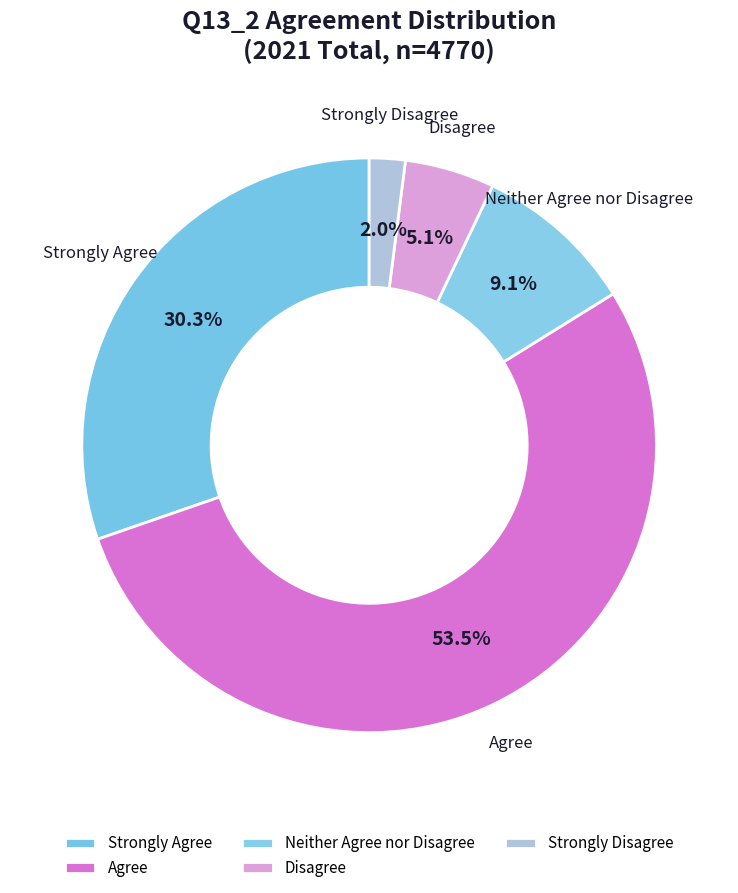

Which category has the biggest portion of the pie?

Agree